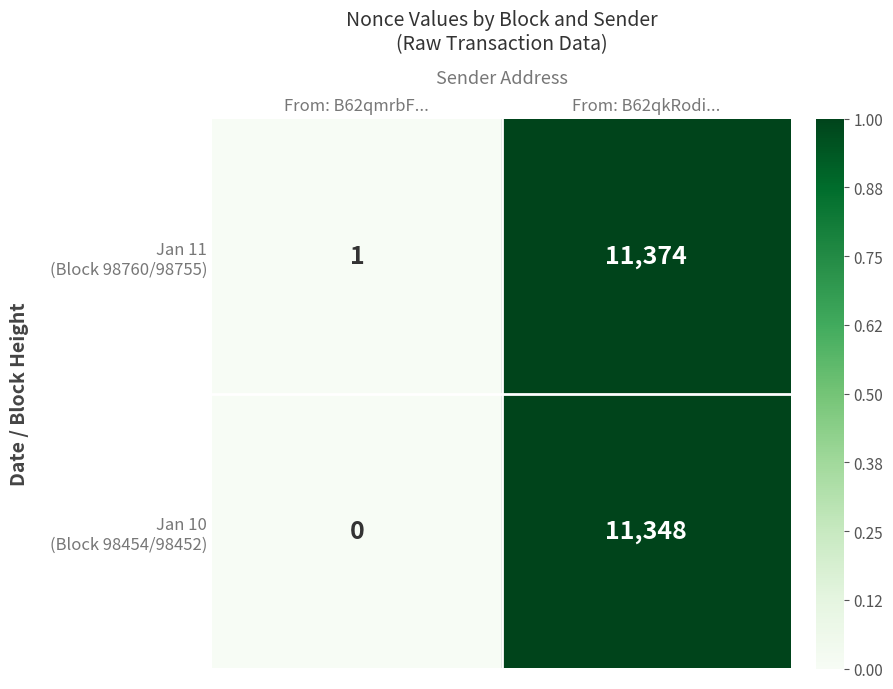

What is the greatest value displayed?

11374